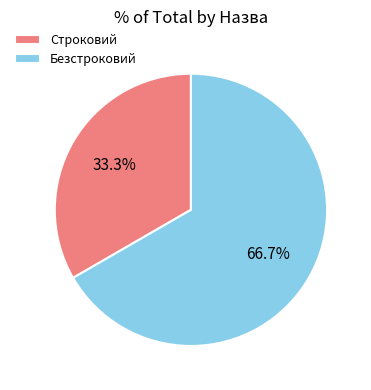

What percentage is the Безстроковий slice, to the nearest percent?

67%